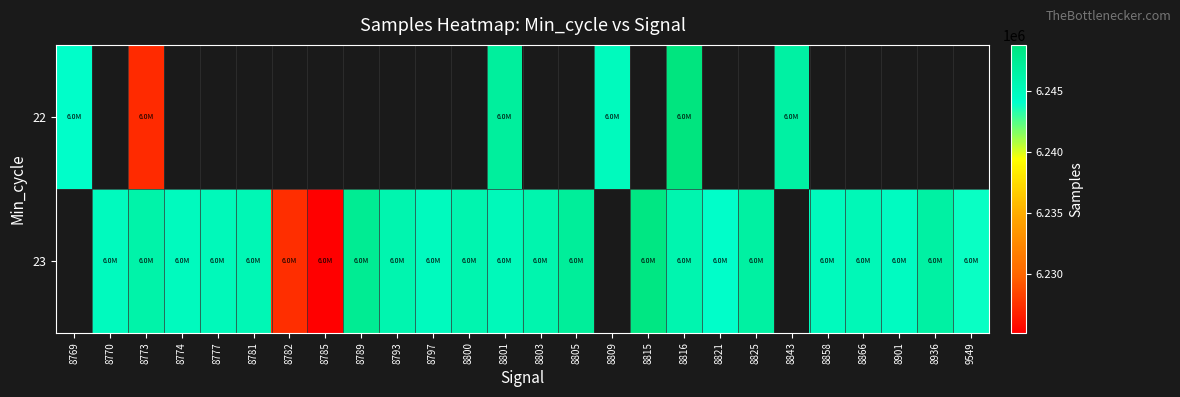

Which series has the largest range (max minus min)?

22